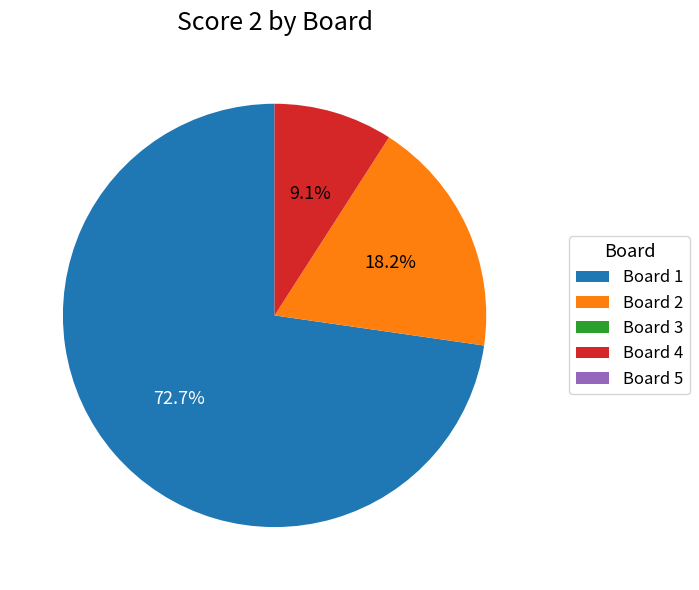

Which slice represents more than half of the pie?

Board 1